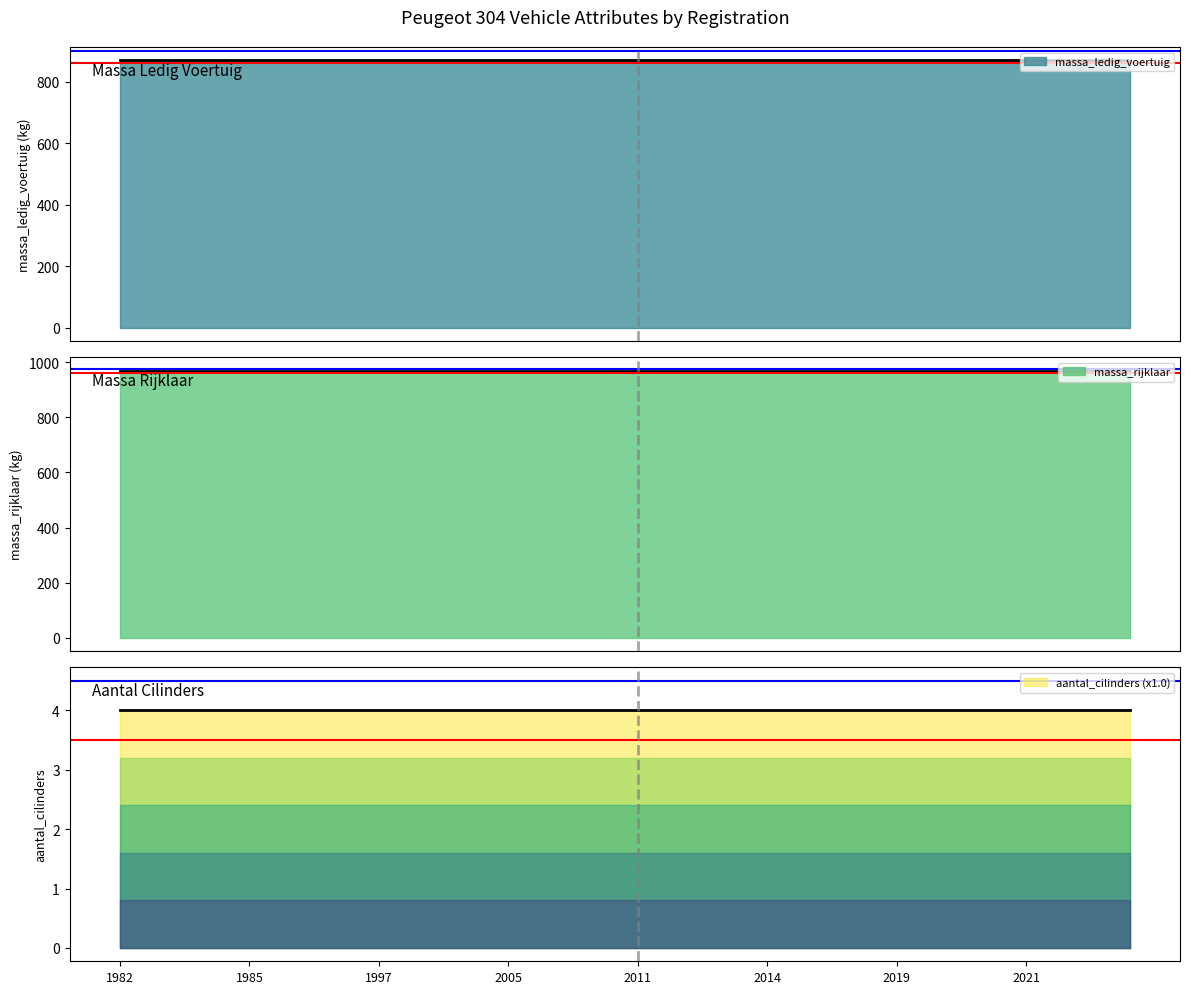

Does the chart have visible grid lines?

No